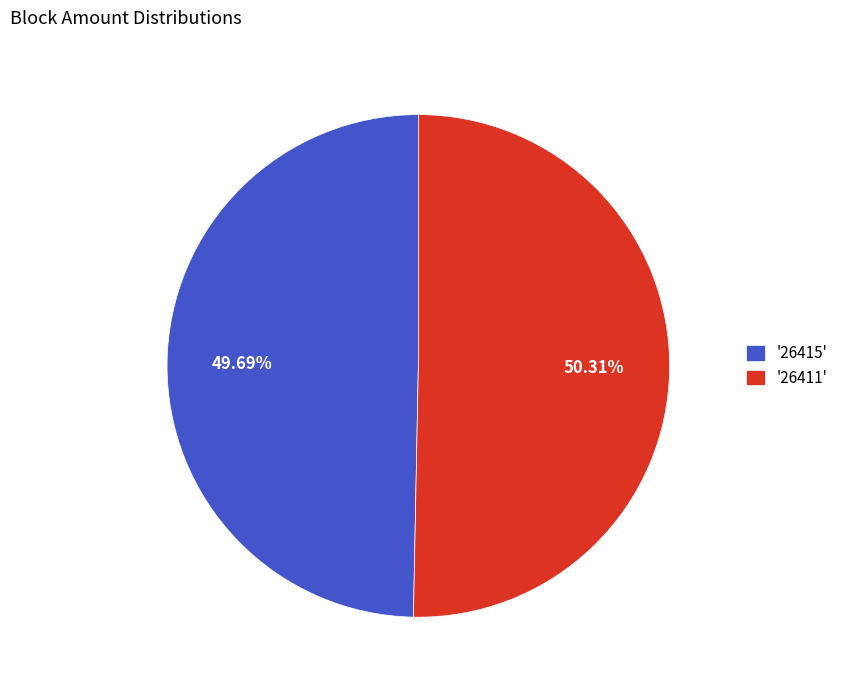

Rank the categories by value from highest to lowest.

'26411', '26415'